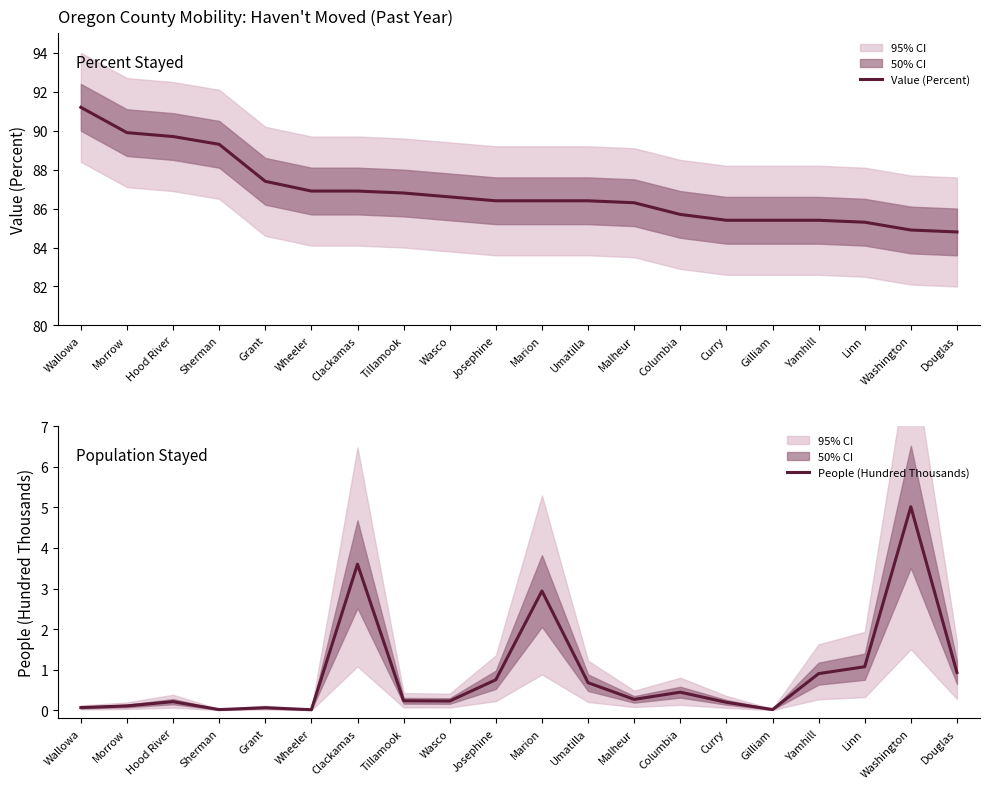

At which category is the sum across all series the highest?

Wallowa